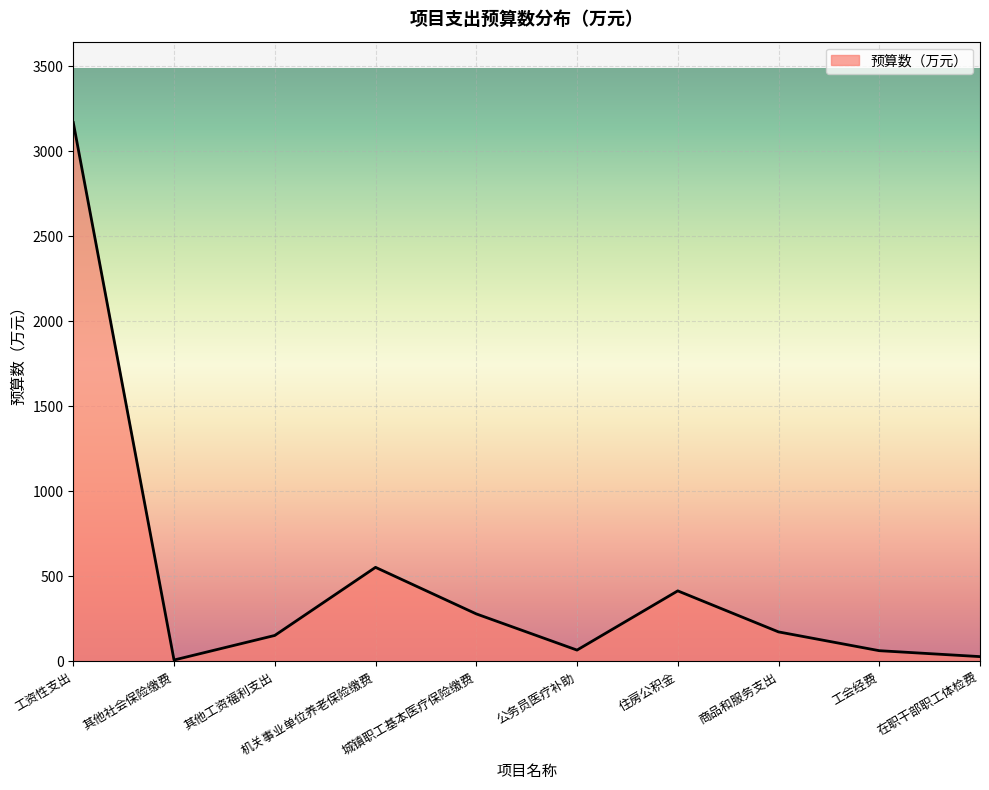

Which has a higher value, 商品和服务支出 or 工资性支出?

工资性支出